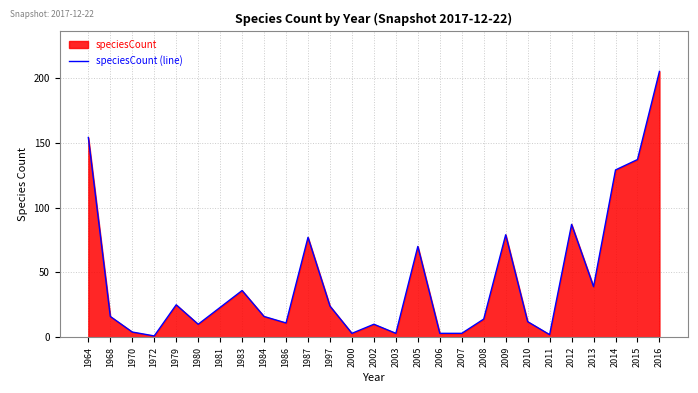

What is the greatest value displayed?

205